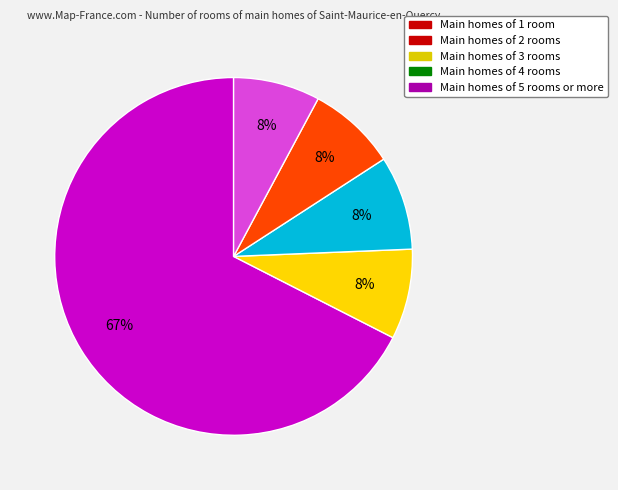

How many segments does this pie chart have?

5